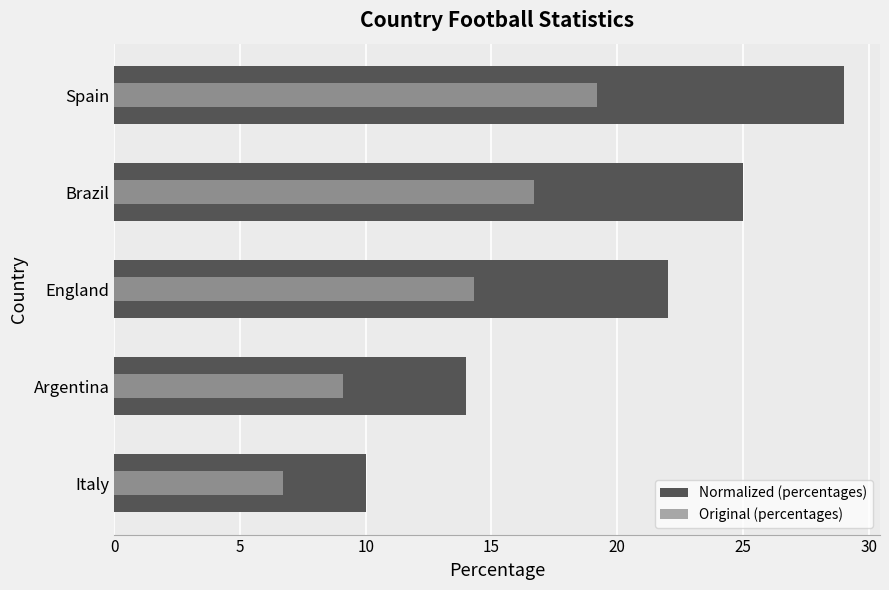

At how many categories does at least one series exceed 15?

3